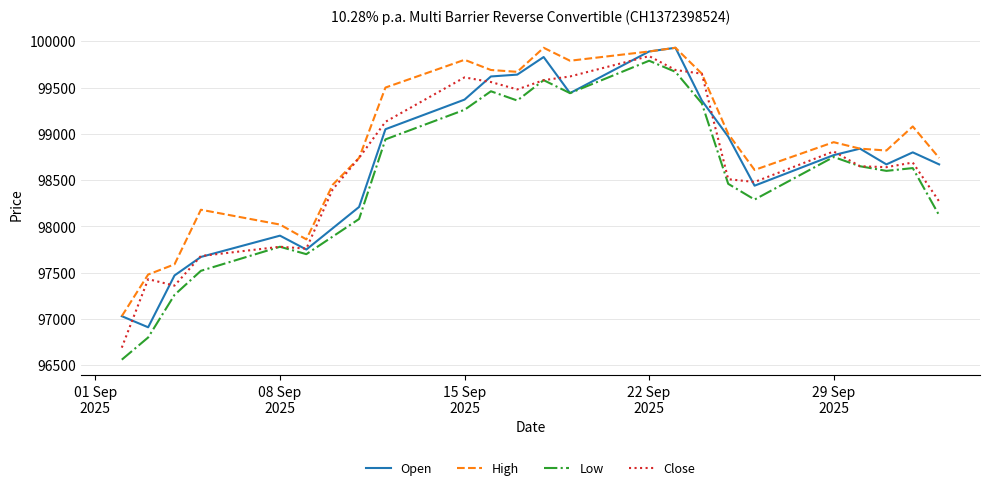

What is the minimum value for Low?

96560